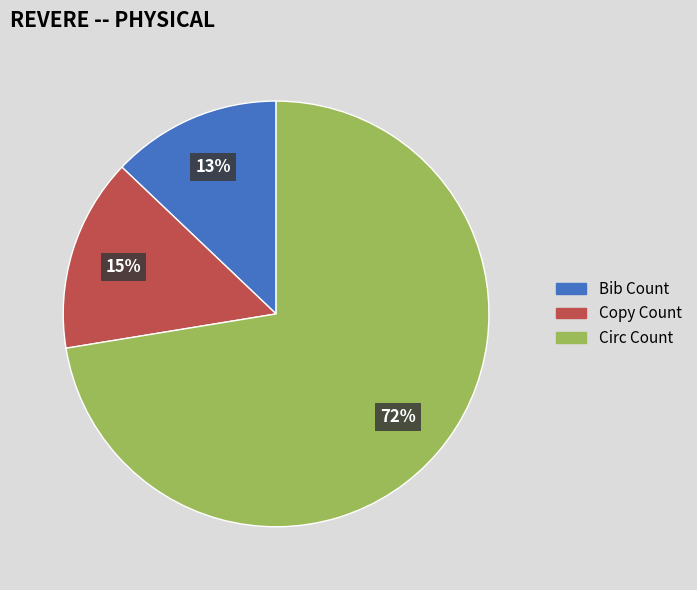

Does any single category account for the majority?

Yes